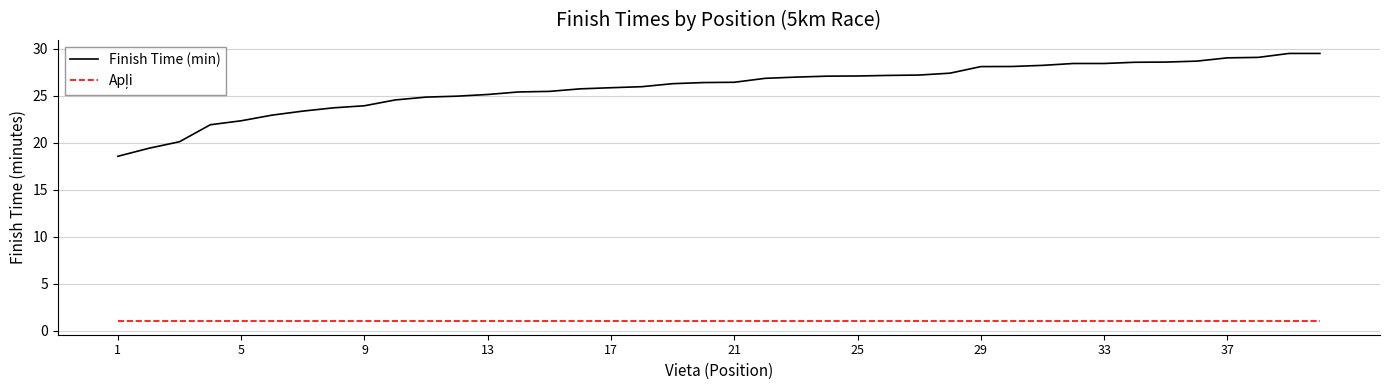

Which series has the largest range (max minus min)?

Finish Time (min)